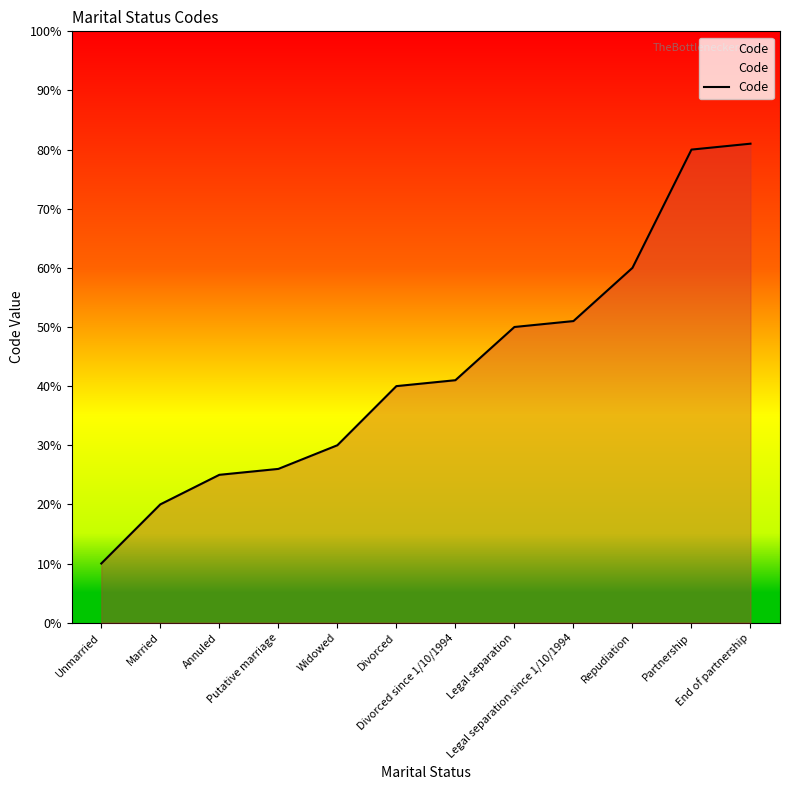

How many lines are shown in the chart?

1